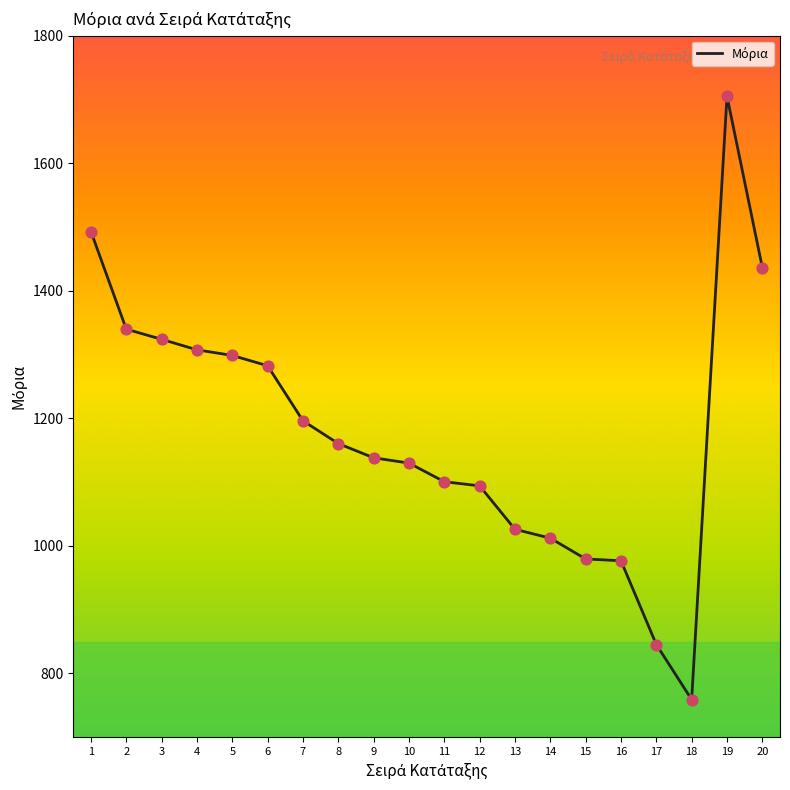

Between 3 and 9, which is larger?

3